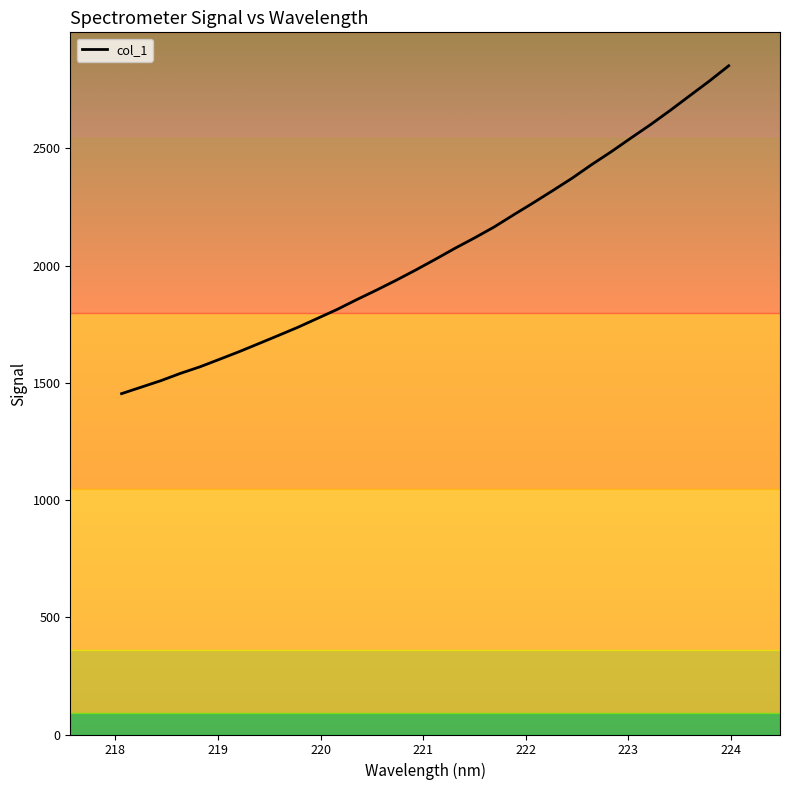

Does the chart display data point markers on the line(s)?

No